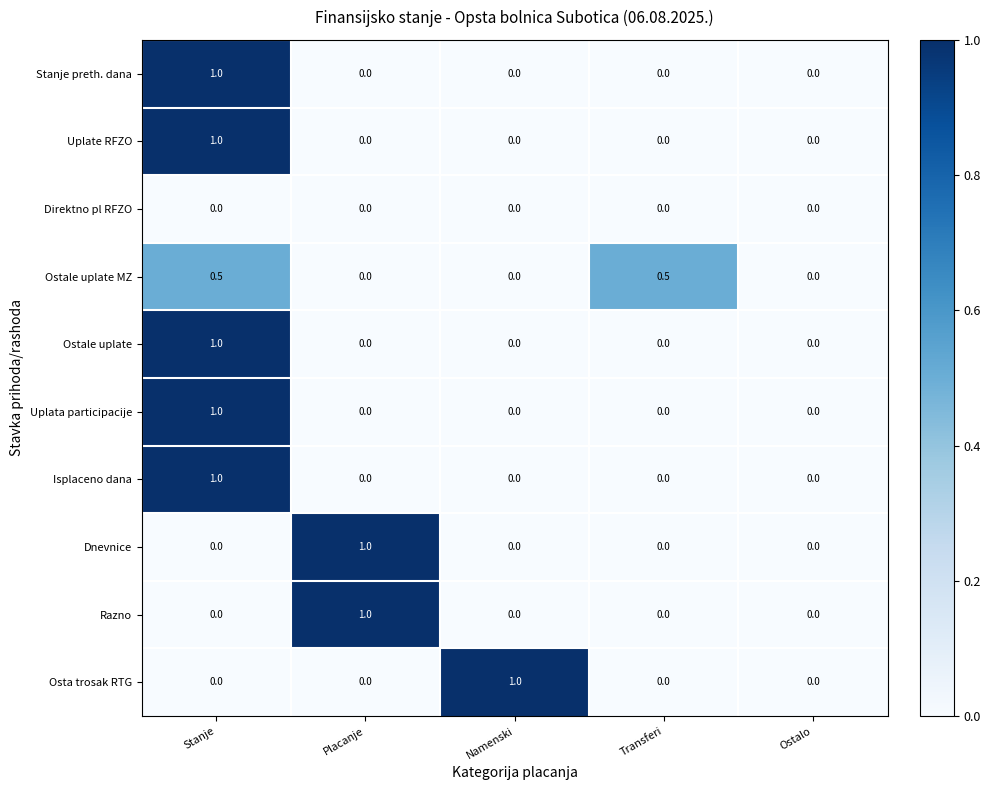

At which label does Isplaceno dana reach its peak?

Stanje